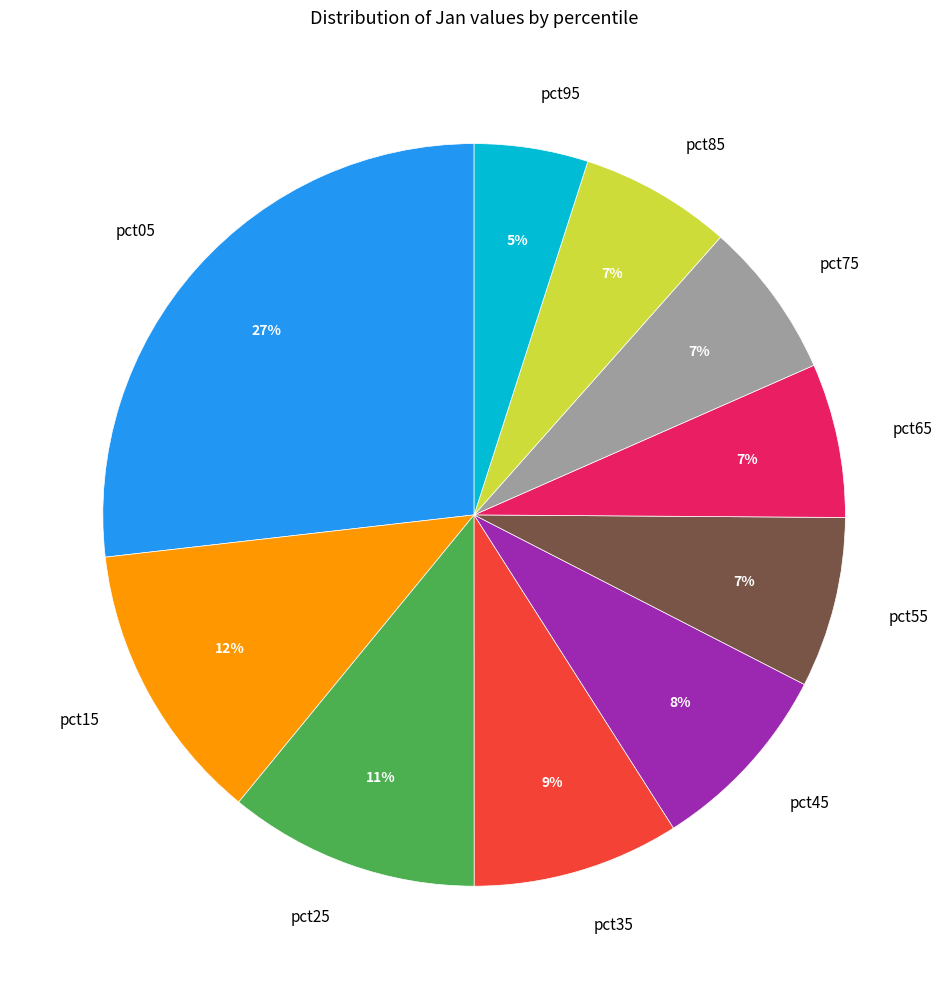

What is the largest slice in the pie chart?

pct05